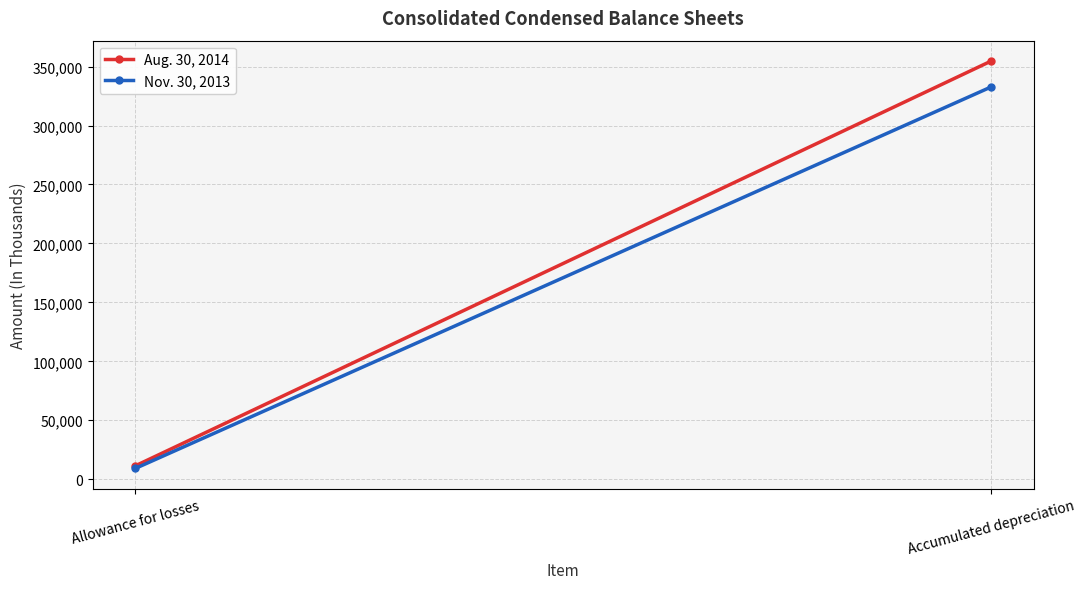

What is the average value of the Nov. 30, 2013 series?

170985